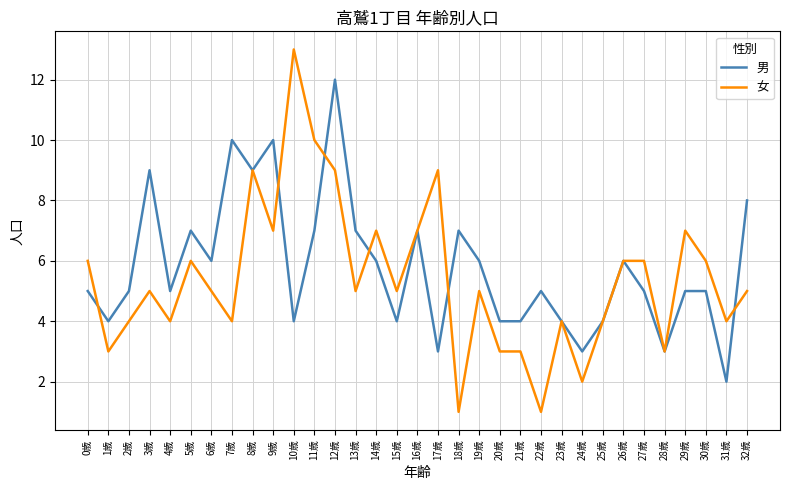

Which label corresponds to the largest value in the chart?

10歳